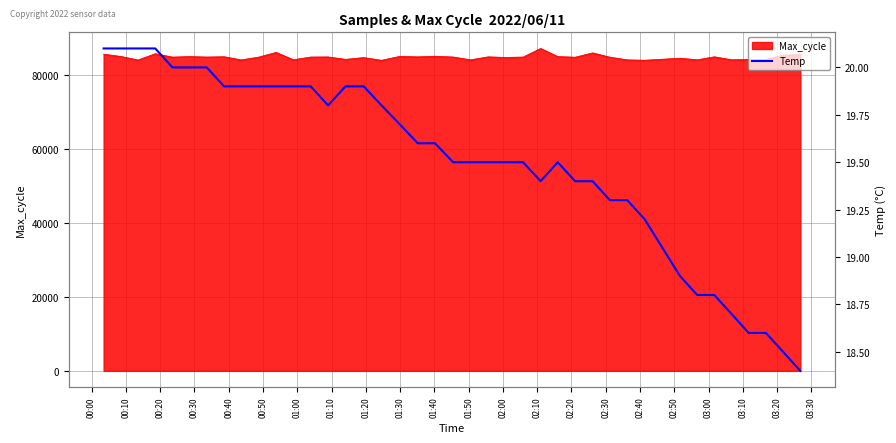

Reading left to right, list all the values displayed in this chart.

20.1	20.1	20.1	20.1	20.0	20.0	20.0	19.9	19.9	19.9	19.9	19.9	19.9	19.8	19.9	19.9	19.8	19.7	19.6	19.6	19.5	19.5	19.5	19.5	19.5	19.4	19.5	19.4	19.4	19.3	19.3	19.2	18.9	18.8	18.8	18.7	18.6	18.6	18.5	18.4